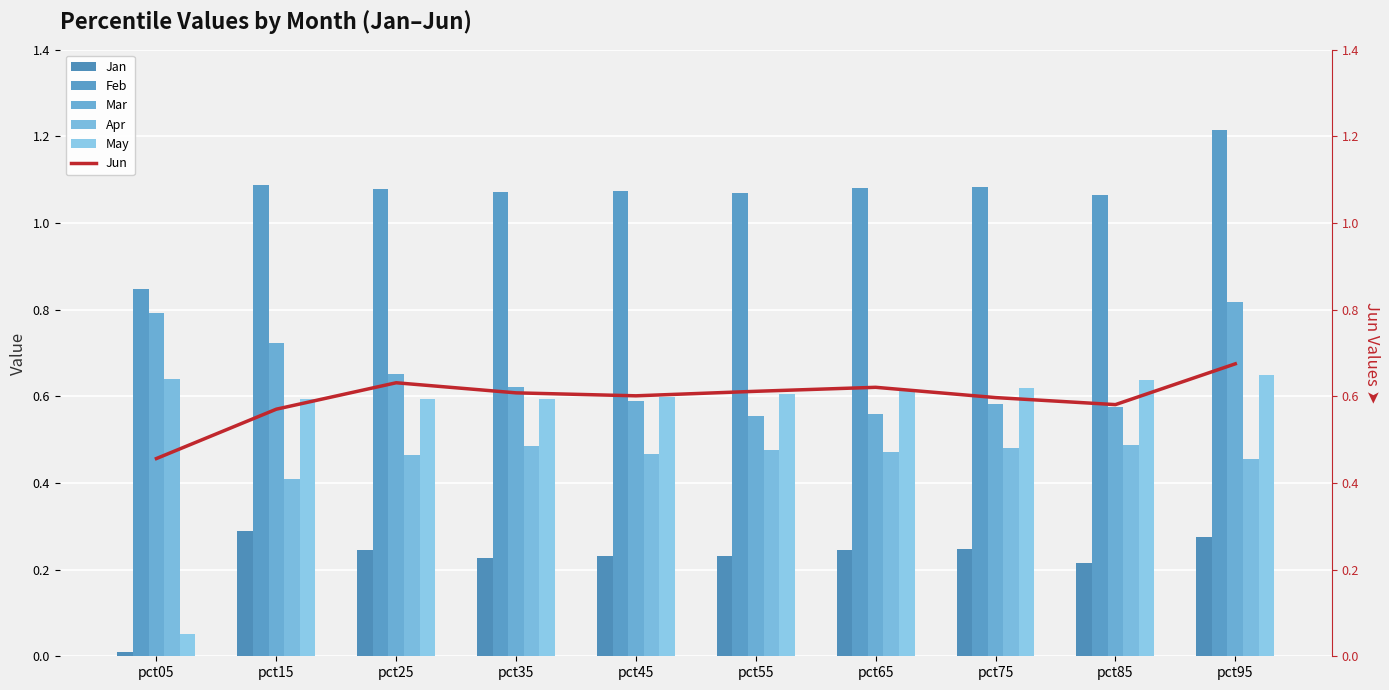

Reading left to right, list all the values displayed in this chart.

Jan: pct05=0.0	pct15=0.3	pct25=0.2	pct35=0.2	pct45=0.2	pct55=0.2	pct65=0.2	pct75=0.2	pct85=0.2	pct95=0.3
Feb: pct05=0.8	pct15=1.1	pct25=1.1	pct35=1.1	pct45=1.1	pct55=1.1	pct65=1.1	pct75=1.1	pct85=1.1	pct95=1.2
Mar: pct05=0.8	pct15=0.7	pct25=0.7	pct35=0.6	pct45=0.6	pct55=0.6	pct65=0.6	pct75=0.6	pct85=0.6	pct95=0.8
Apr: pct05=0.6	pct15=0.4	pct25=0.5	pct35=0.5	pct45=0.5	pct55=0.5	pct65=0.5	pct75=0.5	pct85=0.5	pct95=0.5
May: pct05=0.1	pct15=0.6	pct25=0.6	pct35=0.6	pct45=0.6	pct55=0.6	pct65=0.6	pct75=0.6	pct85=0.6	pct95=0.6
Jun: pct05=0.5	pct15=0.6	pct25=0.6	pct35=0.6	pct45=0.6	pct55=0.6	pct65=0.6	pct75=0.6	pct85=0.6	pct95=0.7